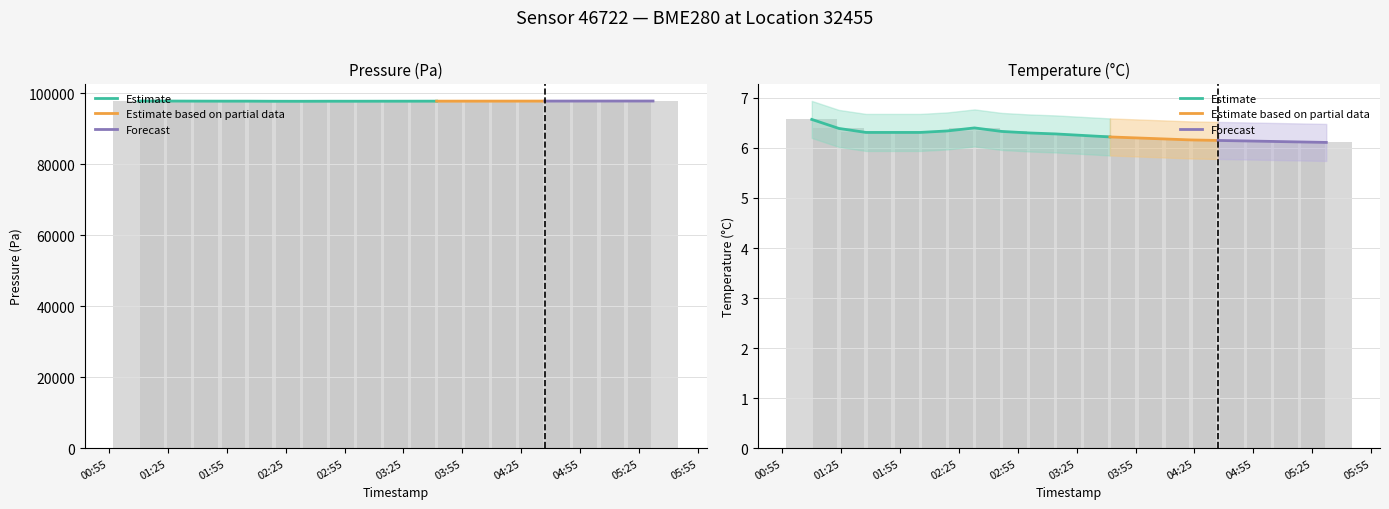

At which label does pressure_lower reach its minimum?

2024-03-02T02:32:58